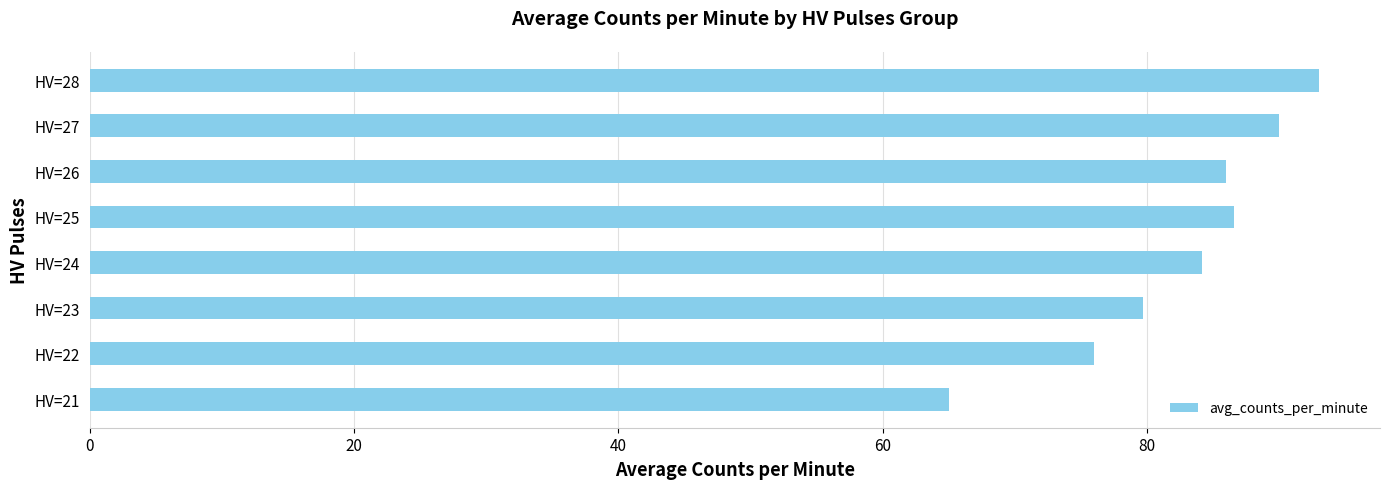

What is the difference between the second highest and second lowest values?

14.0